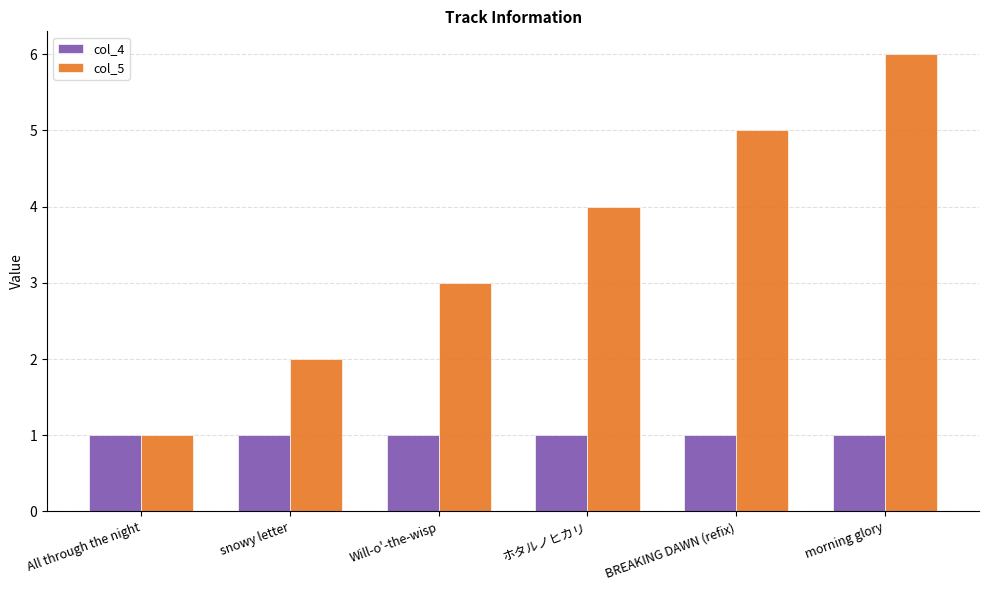

The col_5 series shows 3 at Will-o'-the-wisp. True or false?

True